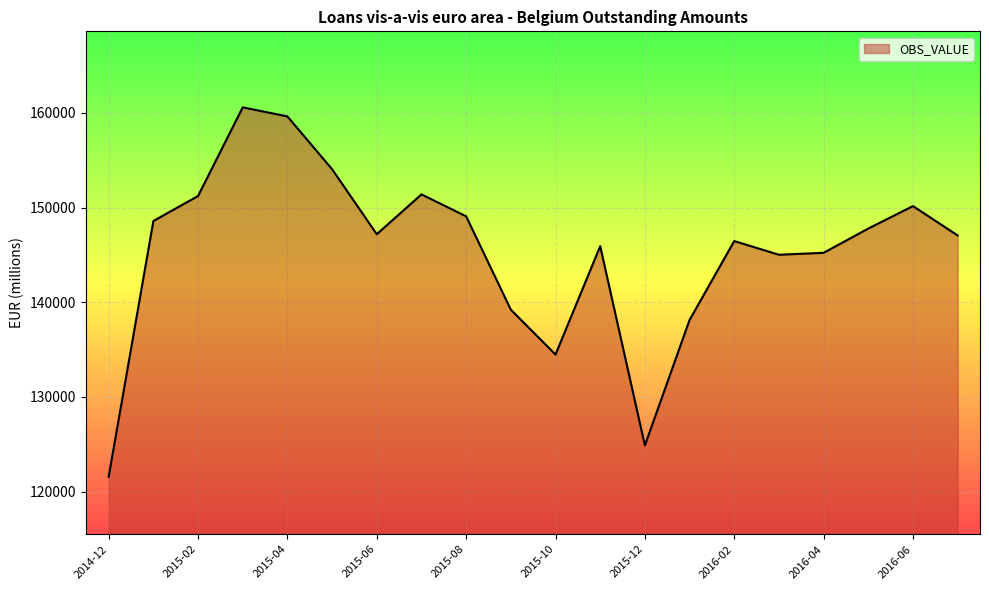

What is the greatest value displayed?

160587